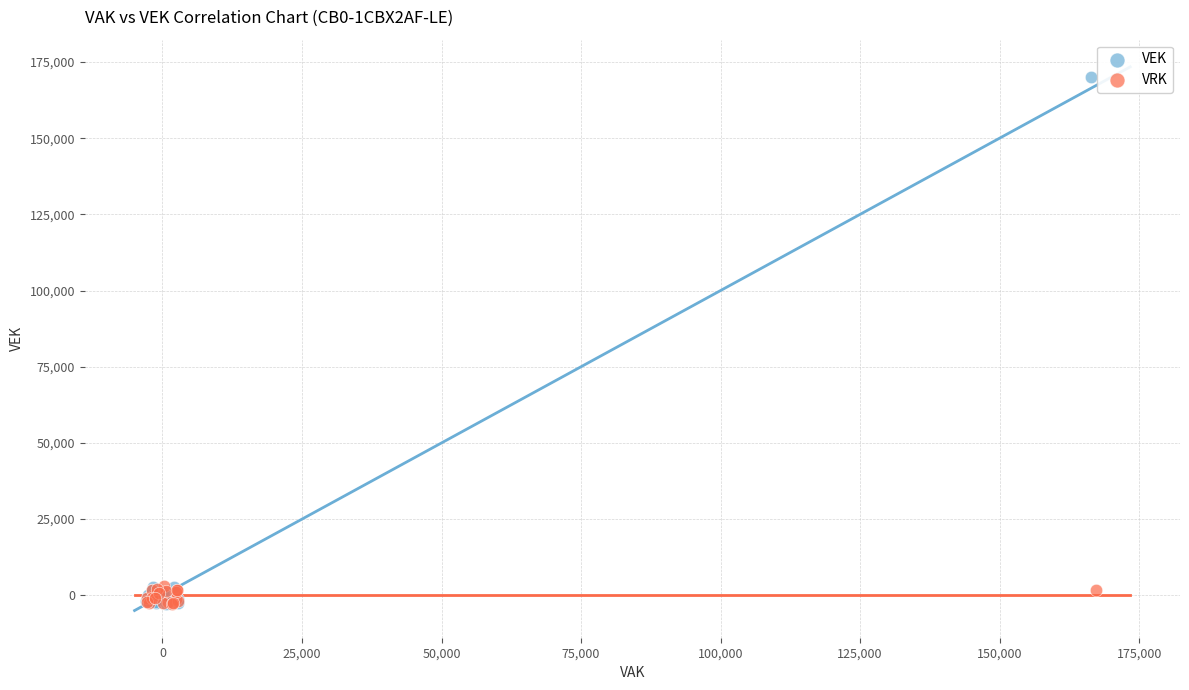

Which series has the largest Y range (max minus min)?

VEK